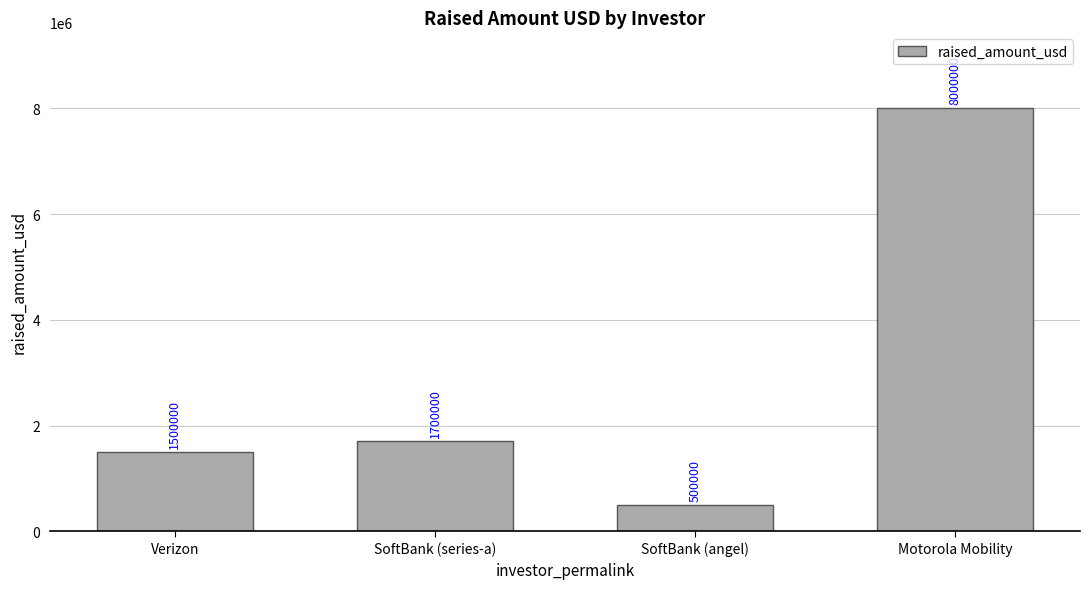

How many data points are less than 1700000?

2